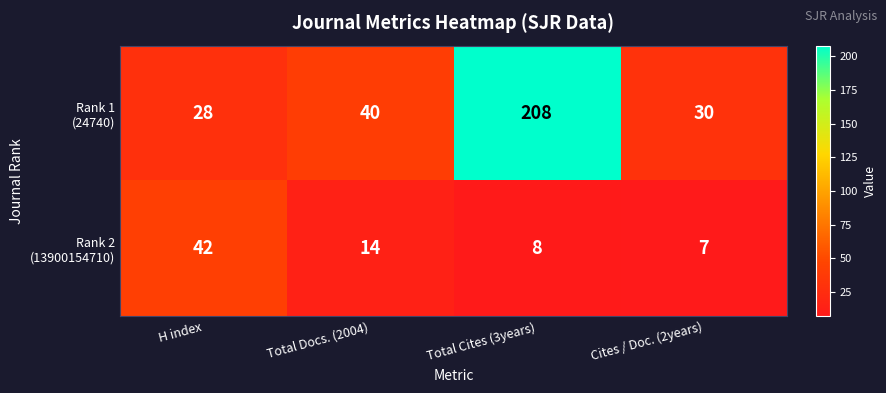

At which category does the chart reach its peak across all series?

Total Cites (3years)